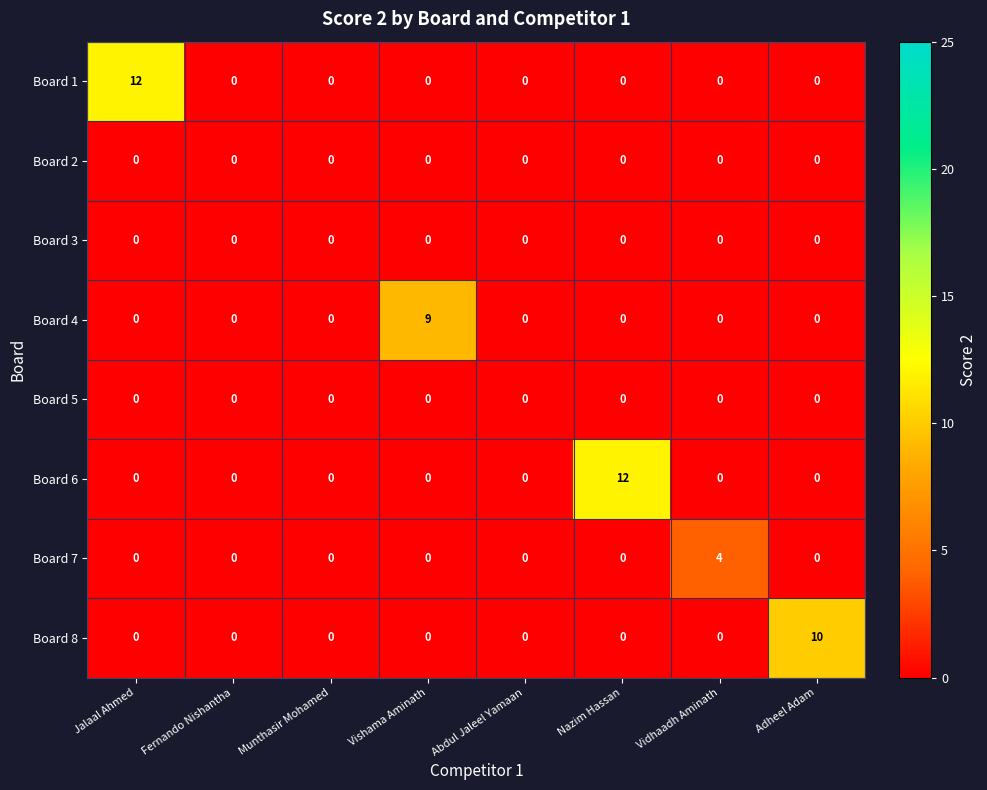

The value of Board 4 at Munthasir Mohamed is -3. True or false?

False